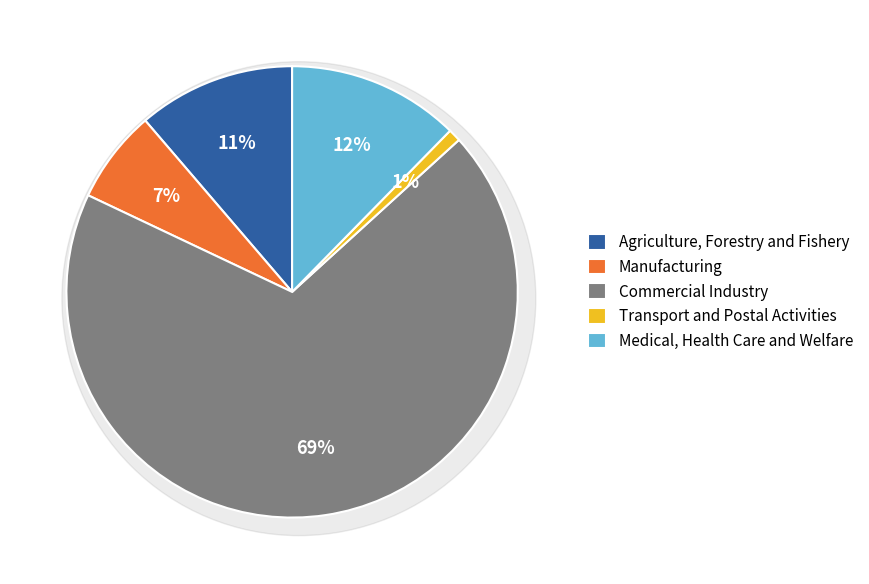

Is there any slice that represents more than half of the pie?

Yes